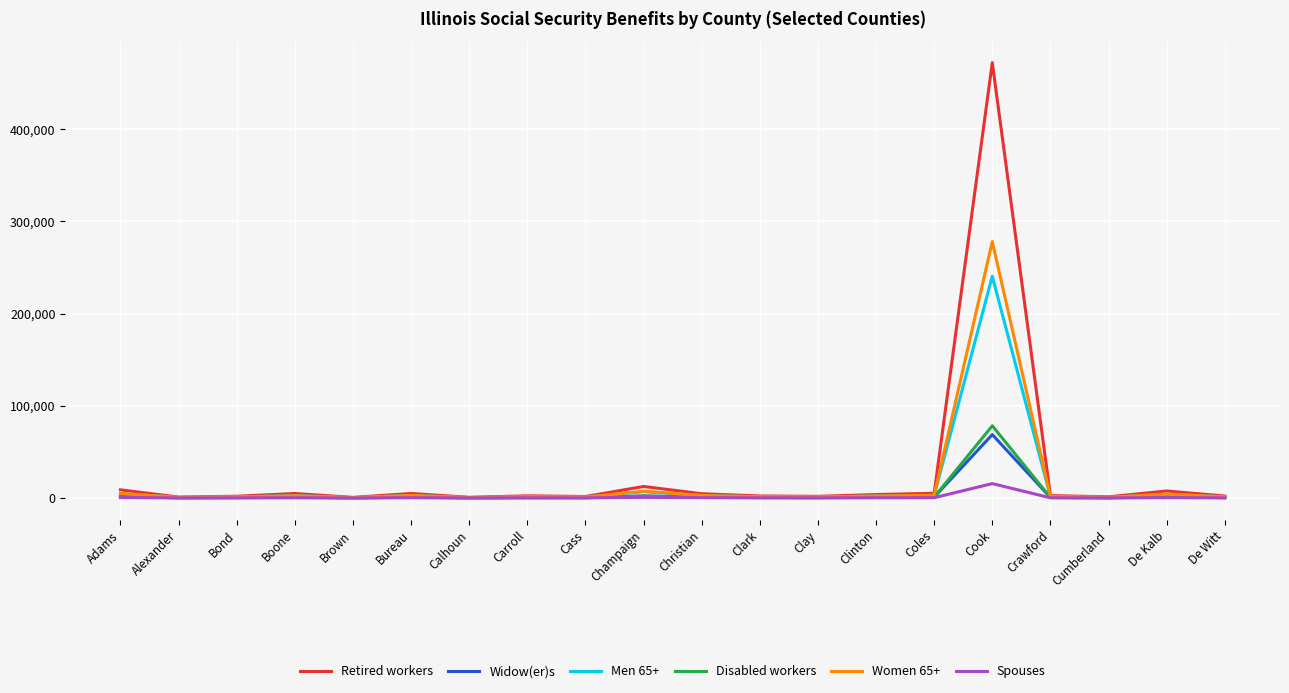

What is the maximum value for Disabled workers?

78334